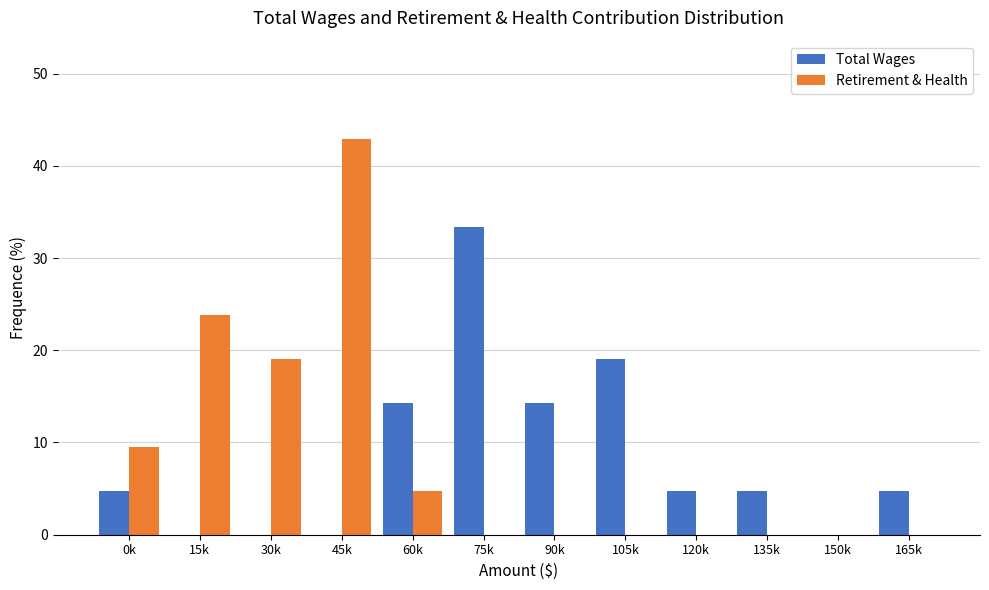

Reading left to right, transcribe all the data shown in this chart.

Total Wages: 0k=4.8	15k=0.0	30k=0.0	45k=0.0	60k=14.3	75k=33.3	90k=14.3	105k=19.0	120k=4.8	135k=4.8	150k=0.0	165k=4.8
Retirement & Health: 0k=9.5	15k=23.8	30k=19.0	45k=42.9	60k=4.8	75k=0.0	90k=0.0	105k=0.0	120k=0.0	135k=0.0	150k=0.0	165k=0.0